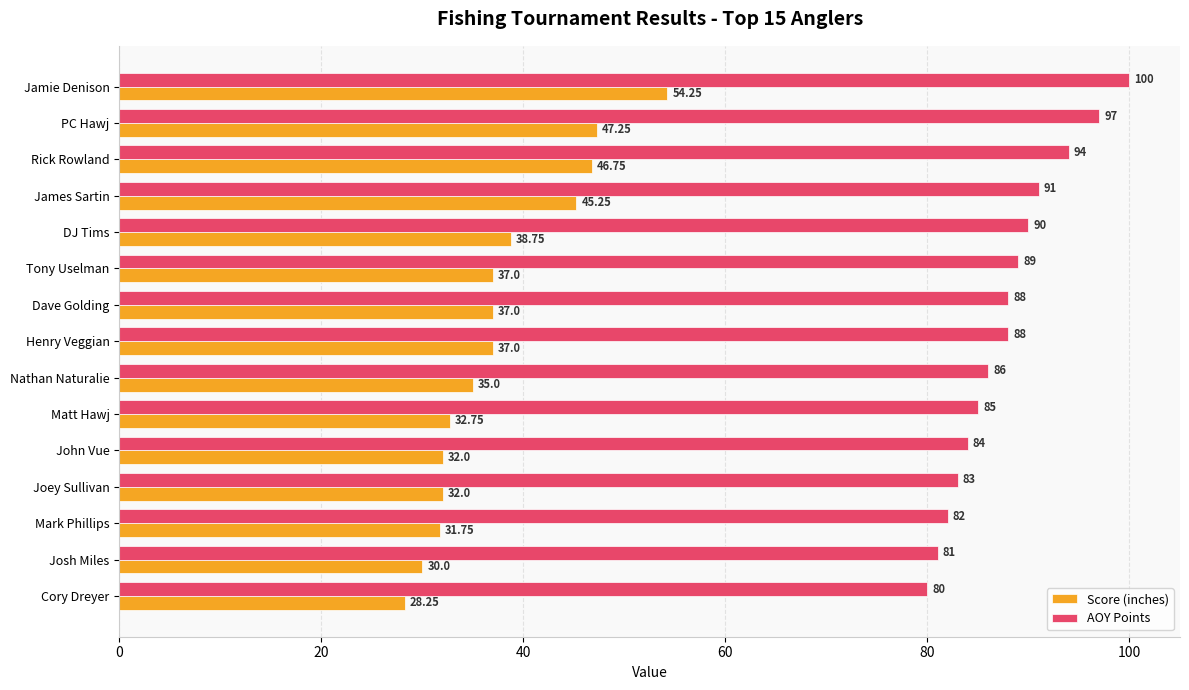

What is the difference between the maximum and minimum values in the AOY Points series?

20.0